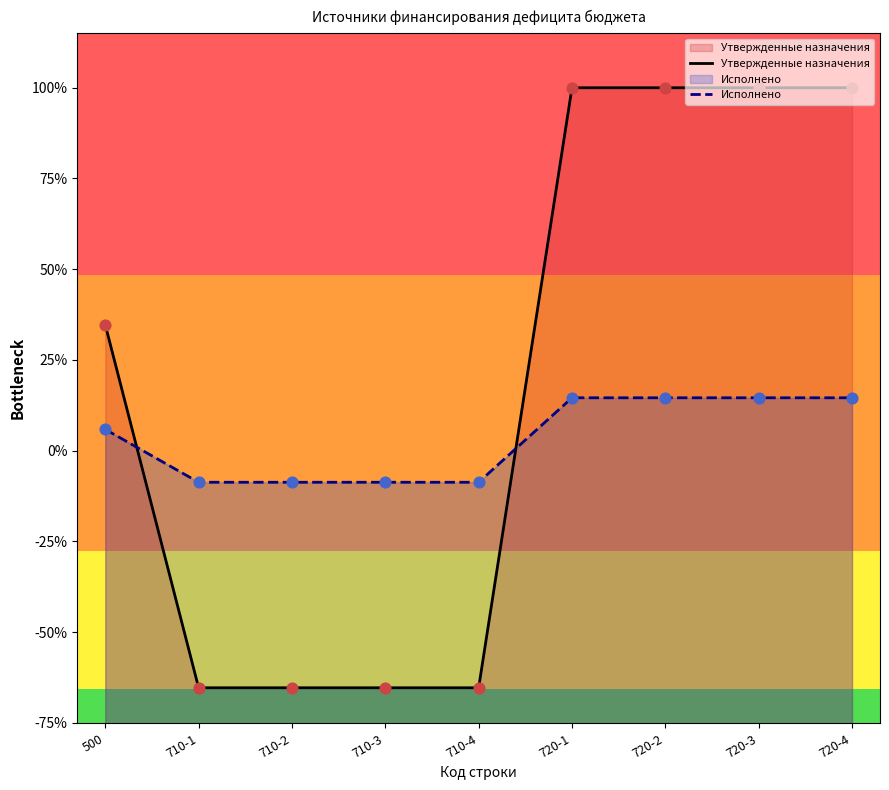

What are all the series names shown in the legend?

Утвержденные назначения, Исполнено